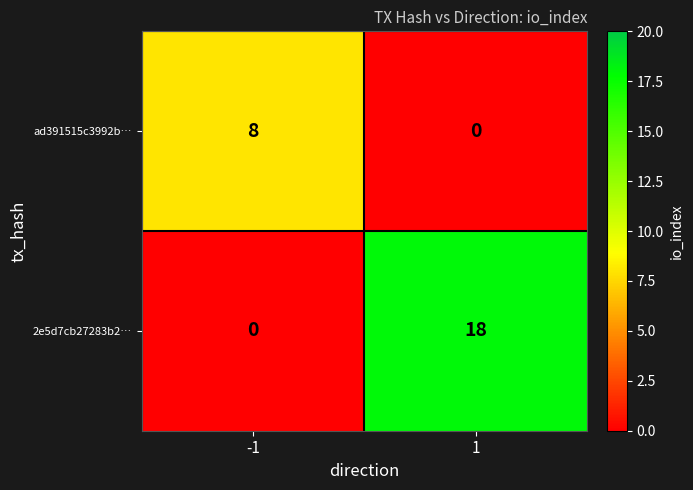

At which category is the sum across all series the highest?

1